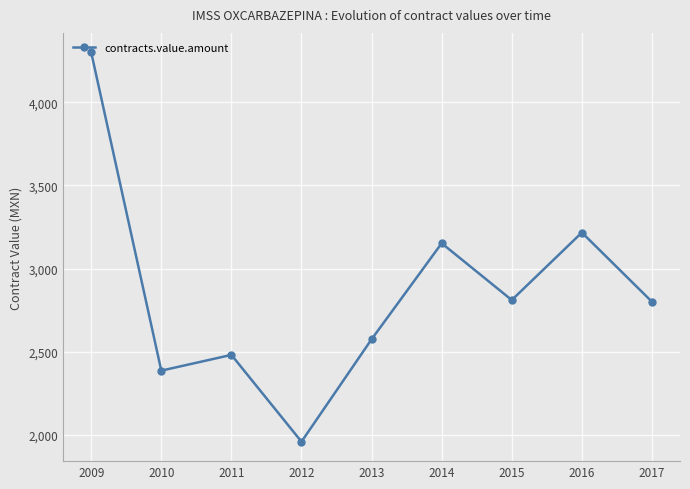

Is it true that the value at 2009 is 1657.9?

False